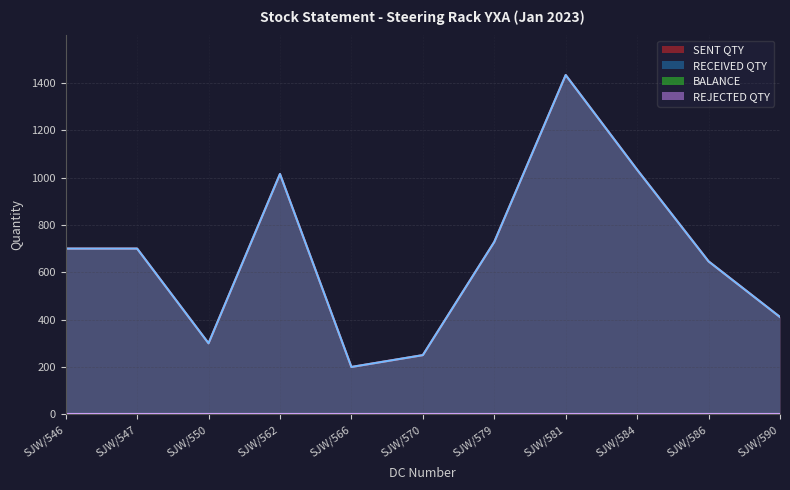

Does the chart display data point markers on the line(s)?

No